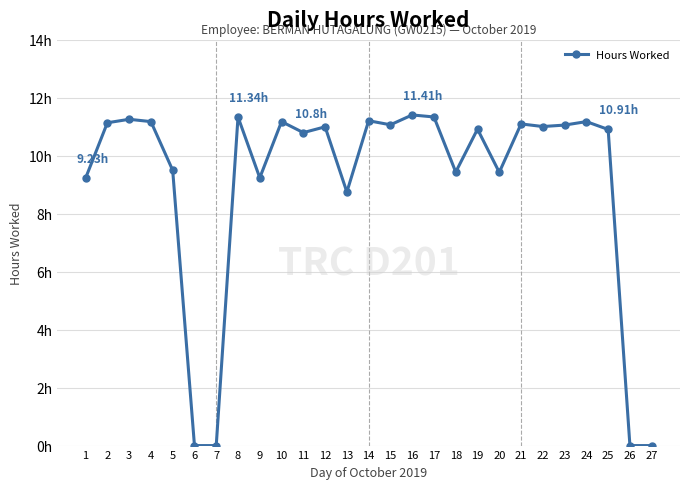

Does the chart have visible grid lines?

Yes